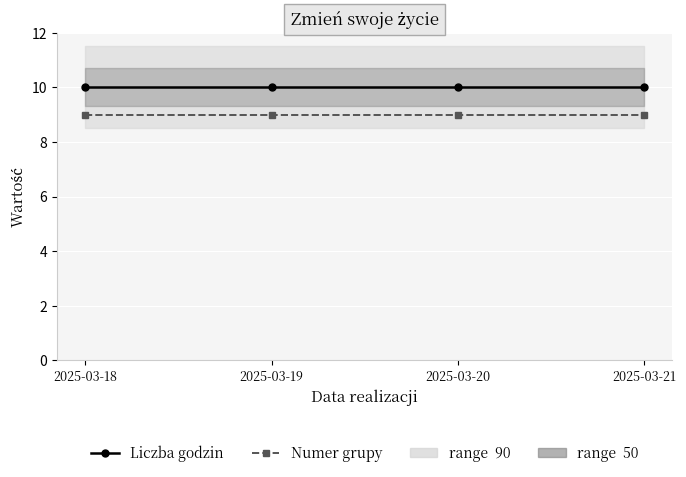

Between 2025-03-20 and 2025-03-19, which is larger?

2025-03-20